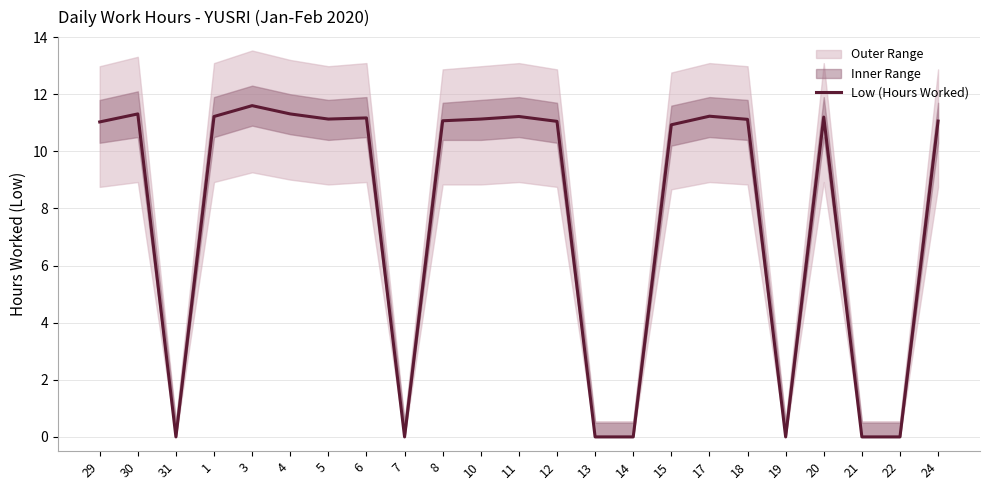

True or false: the data shows -4.8 at 31.

False